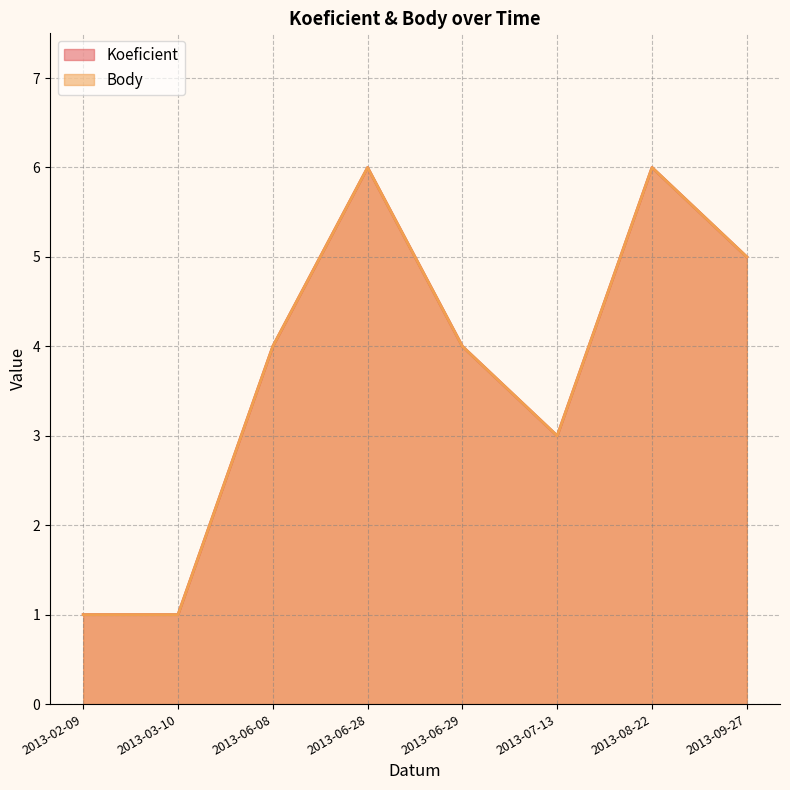

Which has a higher value, 2013-06-08 or 2013-03-10?

2013-06-08